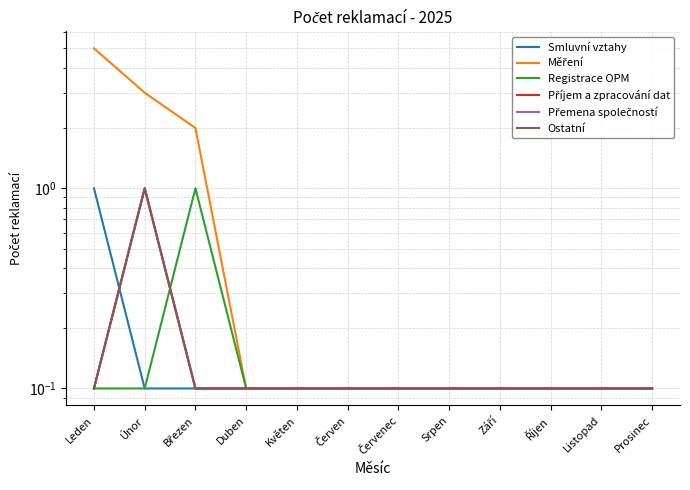

Is it true that Smluvní vztahy equals 1.0 at Leden?

True